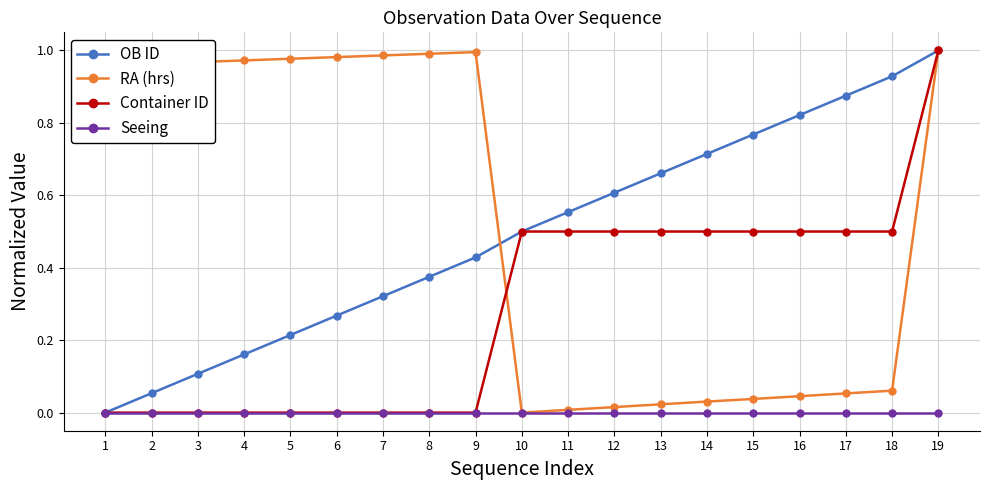

True or false: OB ID has more than 2 interior local peaks.

False